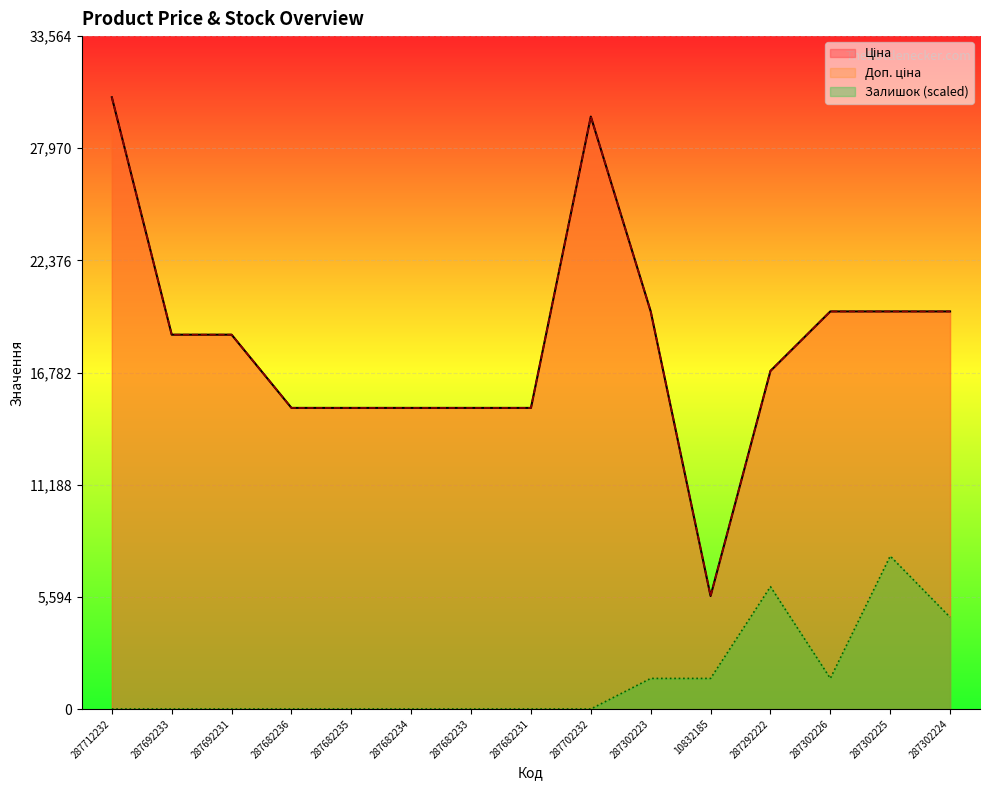

List the series in order of their peak value, lowest first.

Залишок, Ціна, Доп. ціна